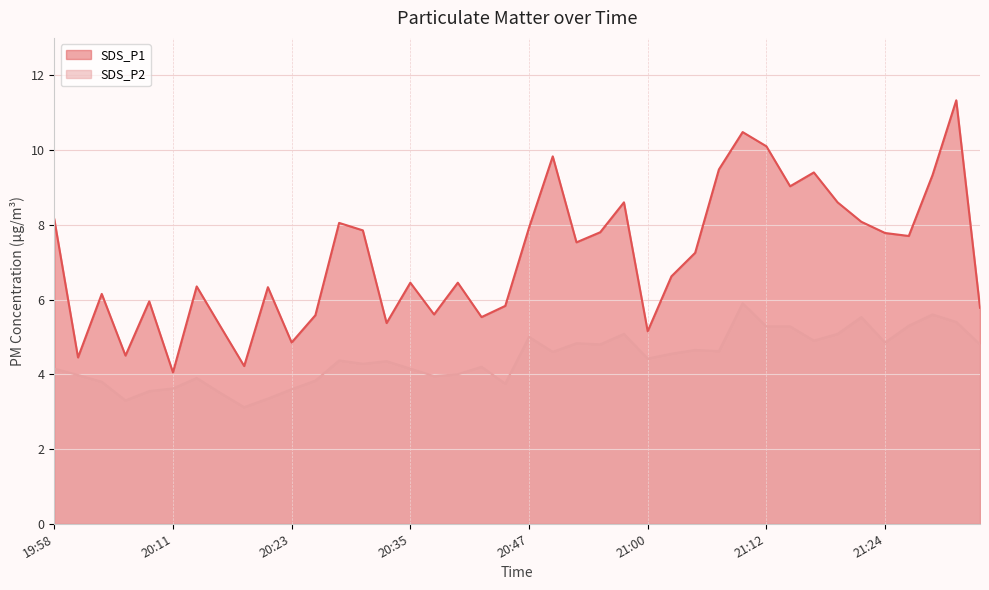

At which category is the sum across all series the highest?

21:31